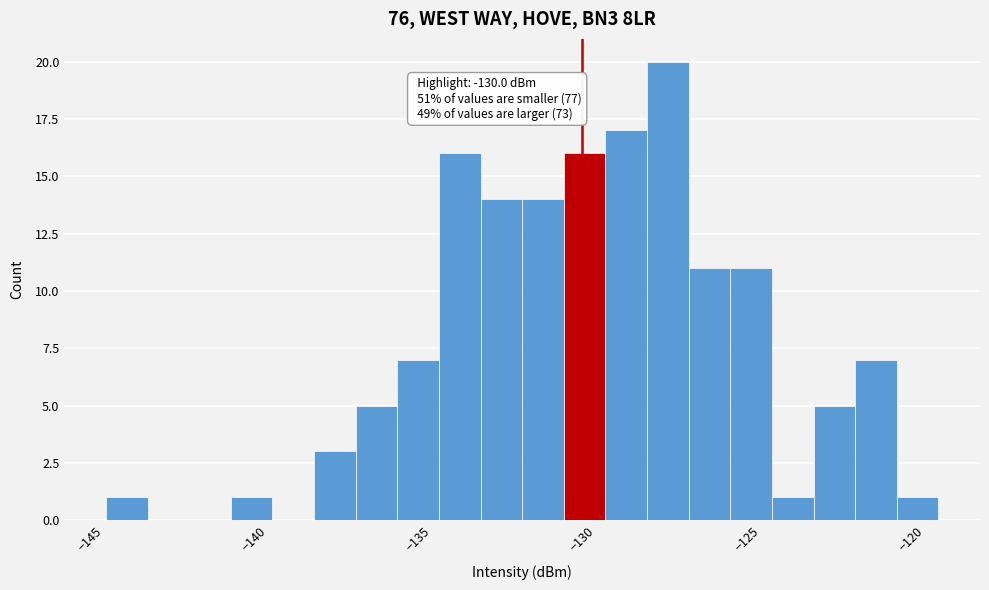

Around what value on the x-axis is the tallest bar? Give the approximate position of its centre, as read against the axis.

-127.5